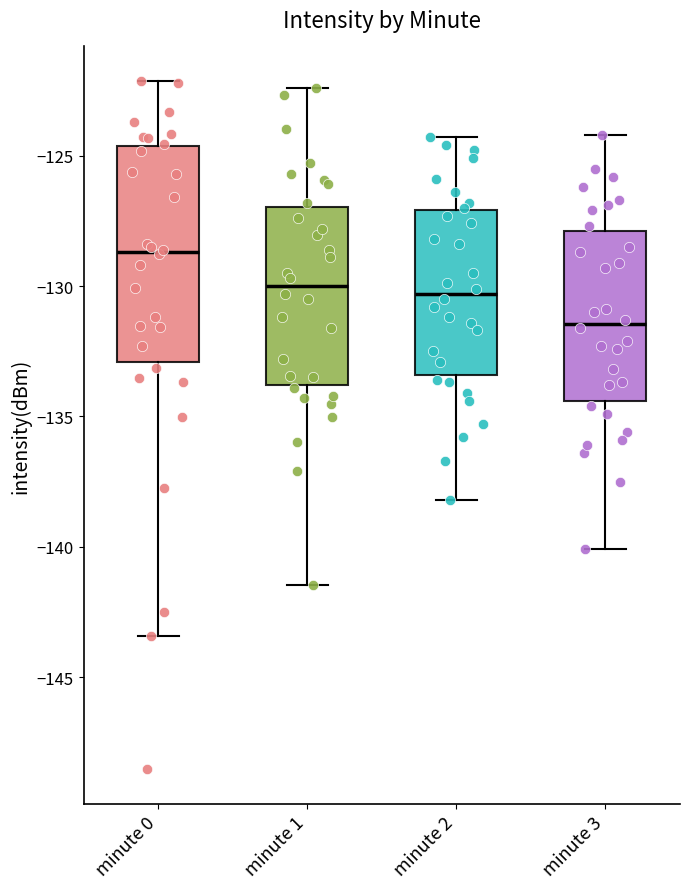

Where does the upper whisker of the box for minute 2 end on the y-axis? The values are not printed on the chart, so give them approximately, as read against the axis.

-124.5